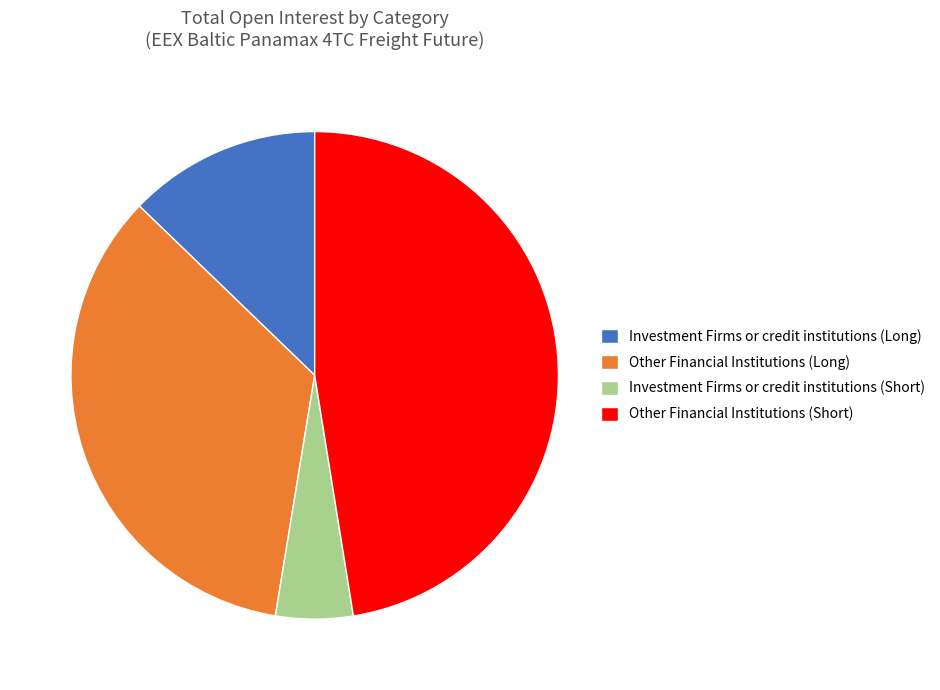

Between Investment Firms or credit institutions (Long) and Investment Firms or credit institutions (Short), which is larger?

Investment Firms or credit institutions (Long)